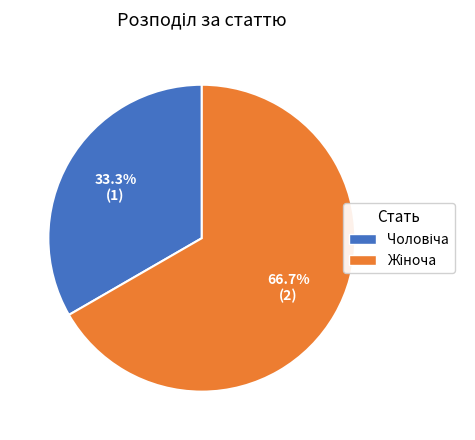

Does any single category account for the majority?

Yes